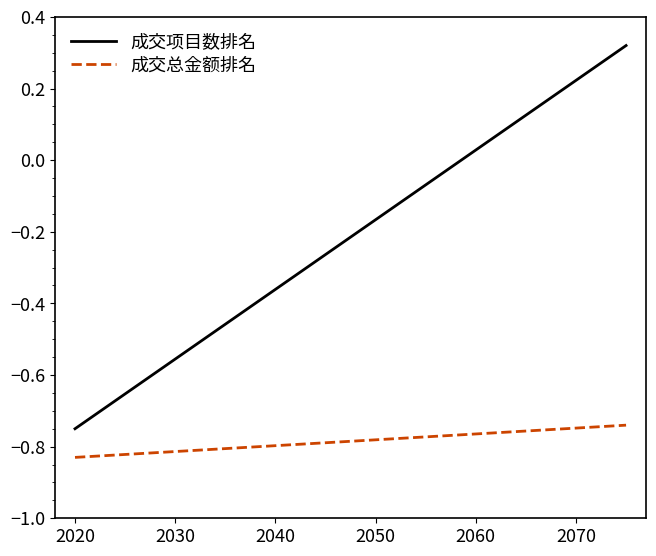

Rank the series by their average value, from lowest to highest.

成交总金额排名, 成交项目数排名